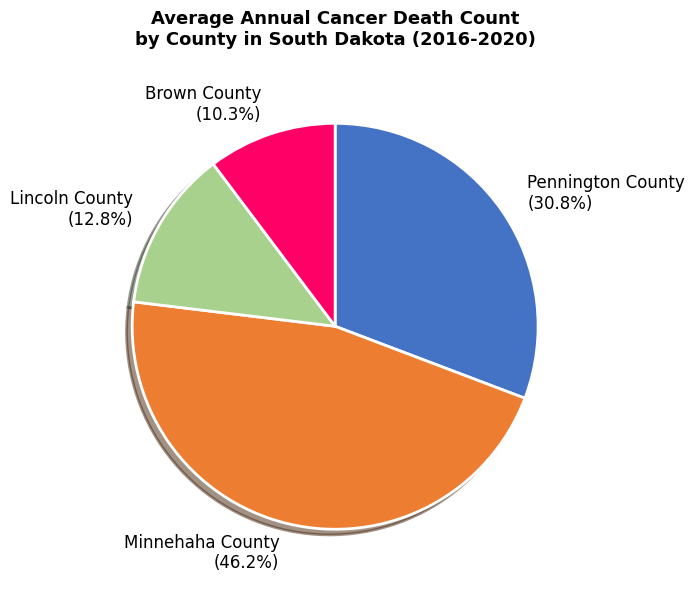

To the nearest percent, what is the difference between the largest and smallest slice percentages?

36%